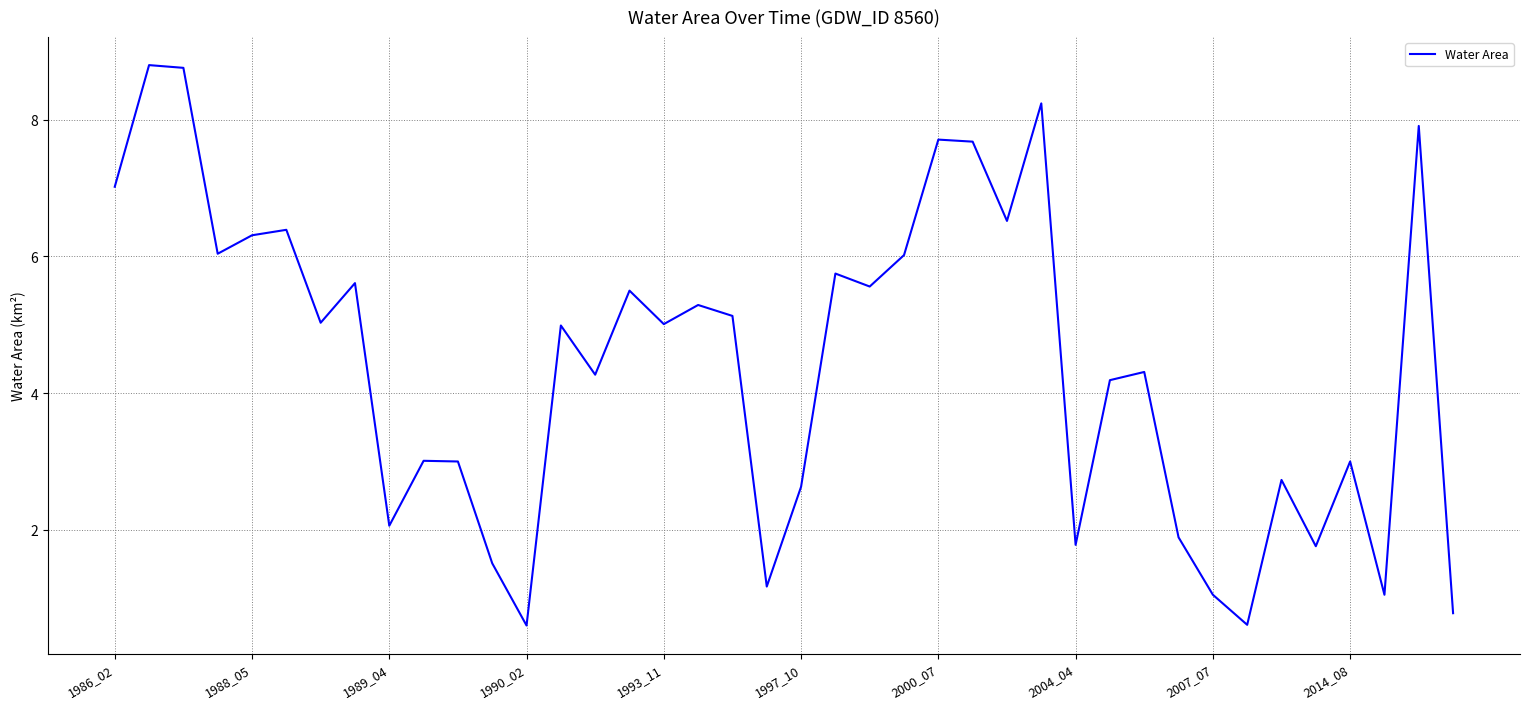

What is the minimum value shown in the chart?

0.6